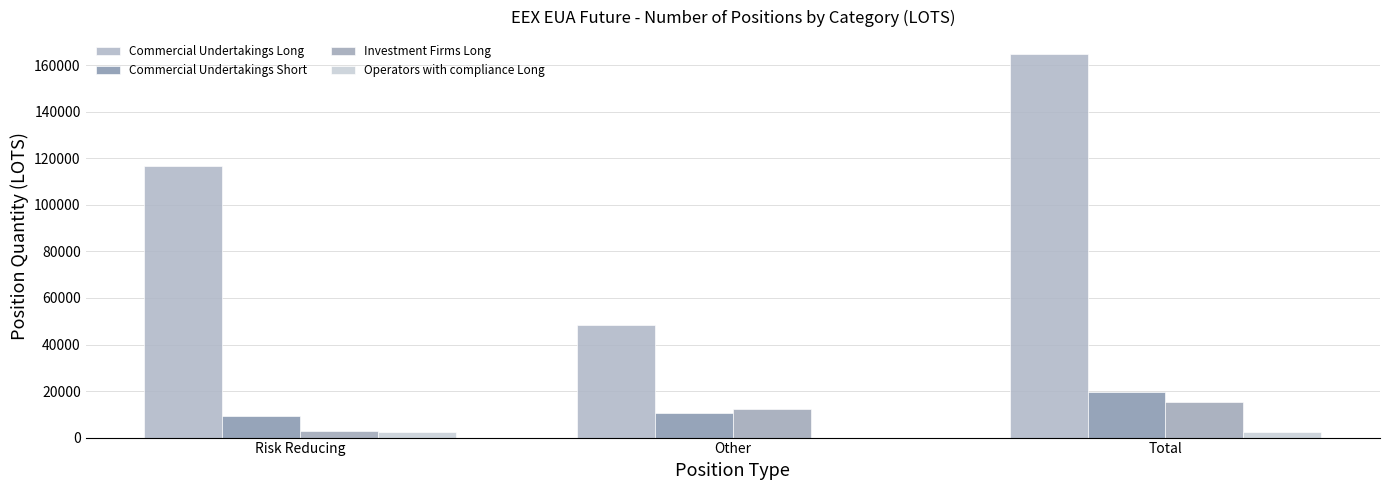

Is the value of Commercial Undertakings Long at Other greater than the value of Commercial Undertakings Short at Other?

Yes